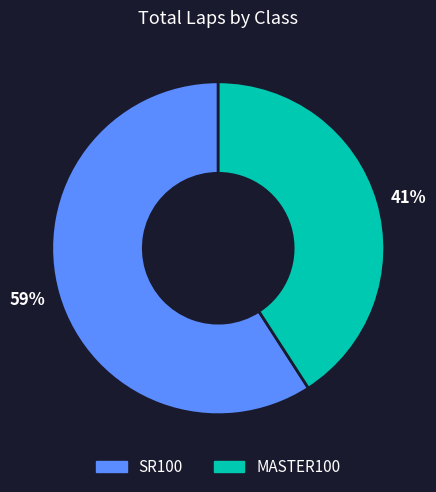

Which has a higher value, 41% or 59%?

59%